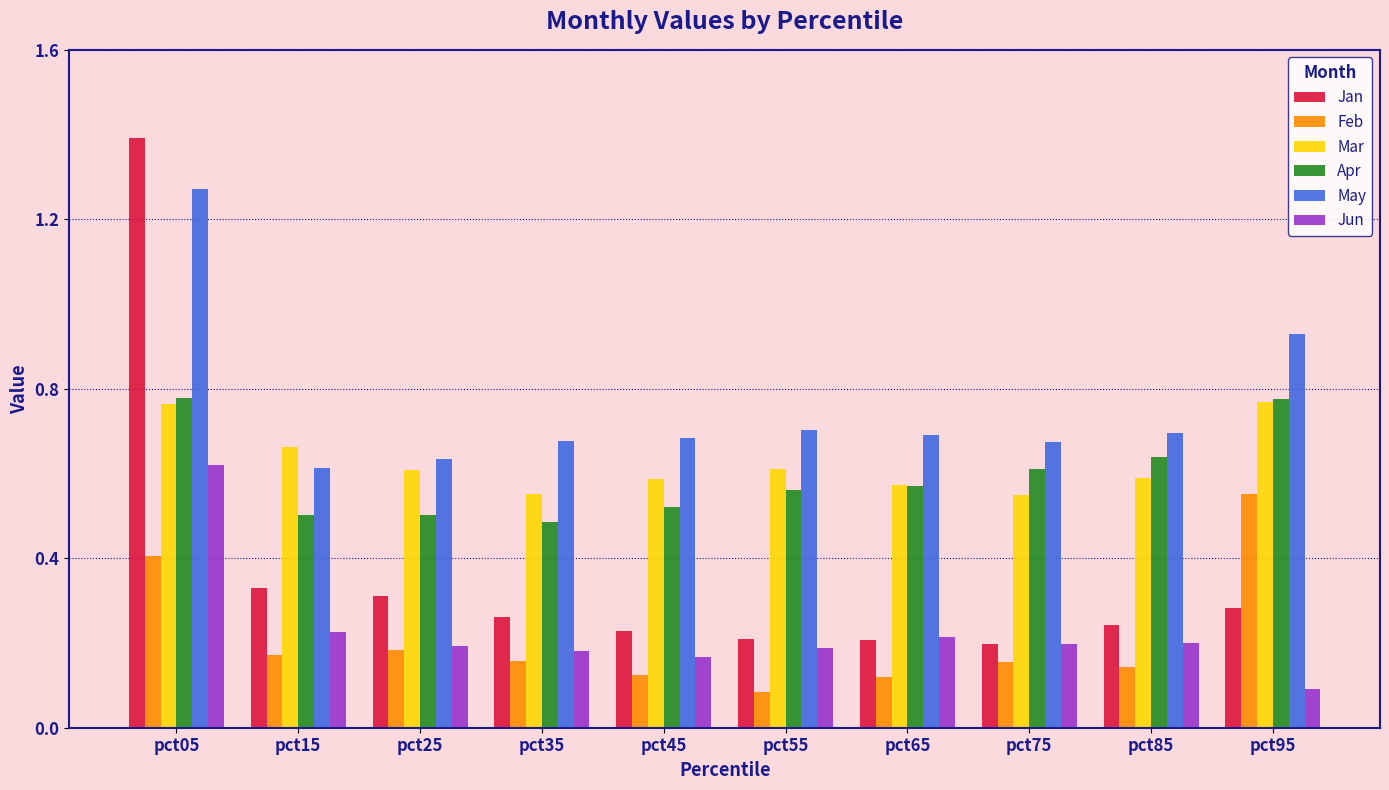

How many distinct data groups are displayed?

6